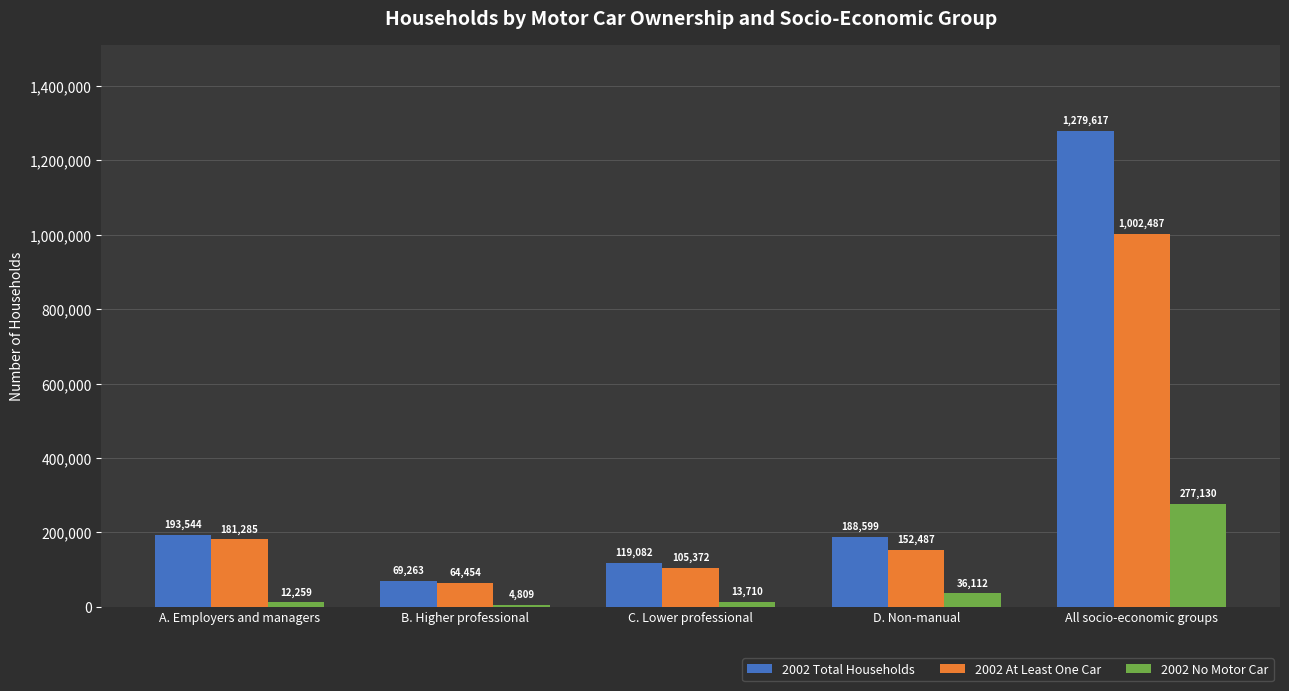

Is the value of 2002 Total Households at All socio-economic groups greater than the value of 2002 At Least One Car at B. Higher professional?

Yes